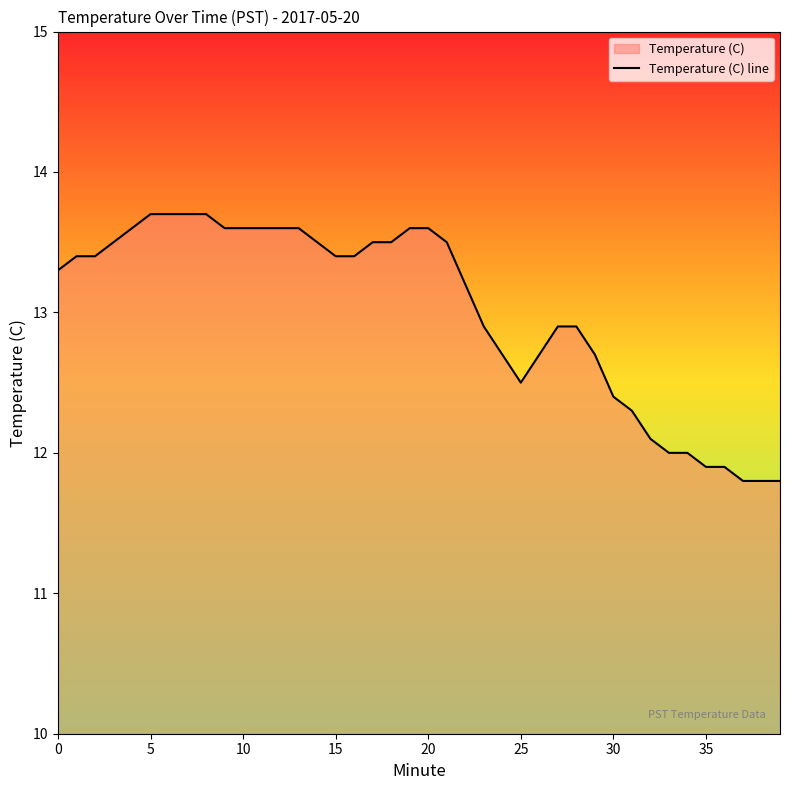

True or false: the data shows 20.3 at 36.

False